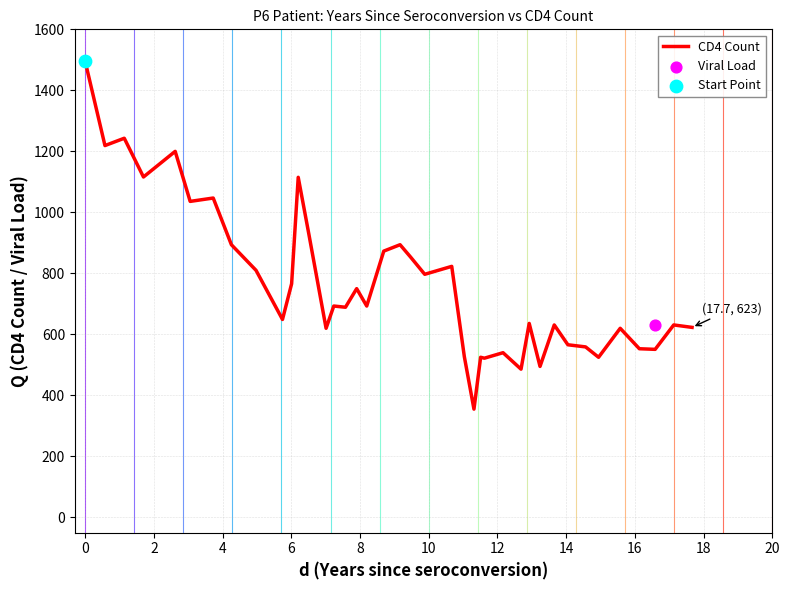

What is the minimum value for CD4 Count?

355